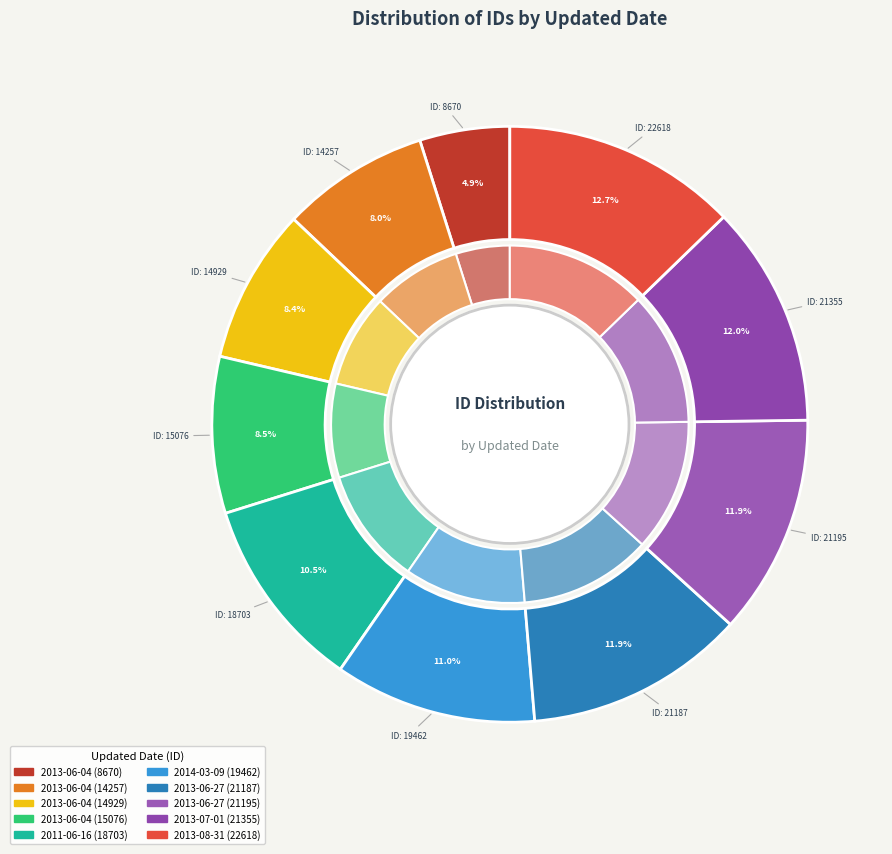

Which has a higher value, 2013-06-04 (14929) or 2013-06-27 (21195)?

2013-06-27 (21195)